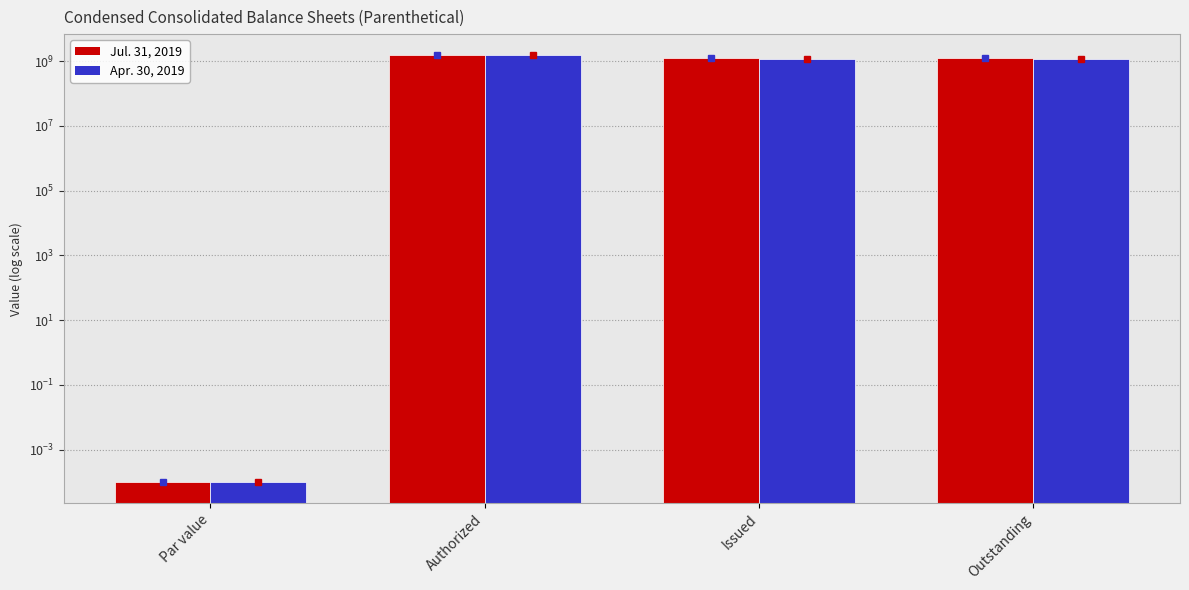

What value does the Apr. 30, 2019 series have at Outstanding?

1186004505.0